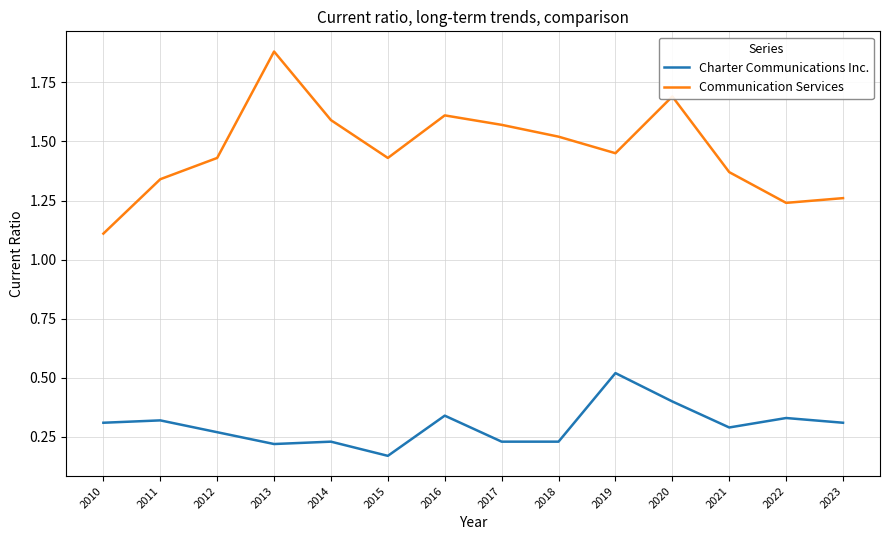

Is the value of Communication Services at 2012 greater than the value of Charter Communications Inc. at 2019?

Yes